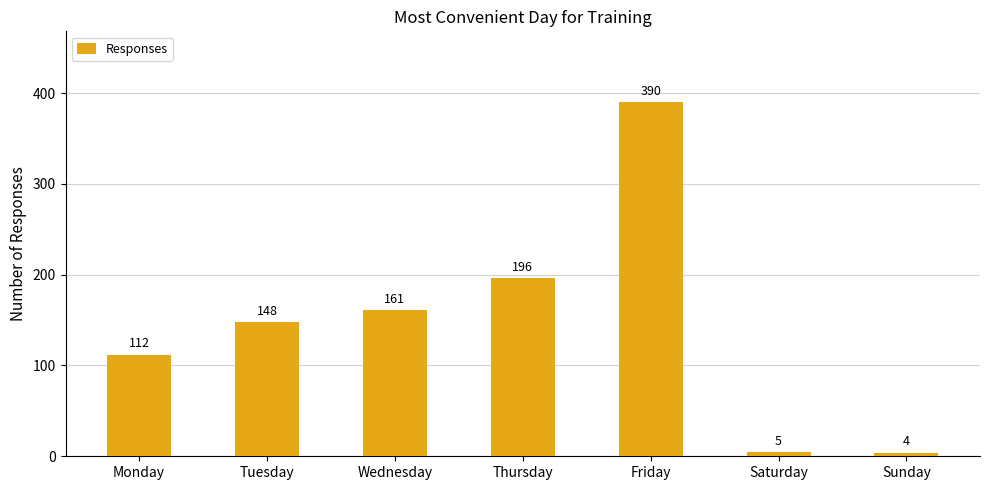

How many bars are there in total?

7